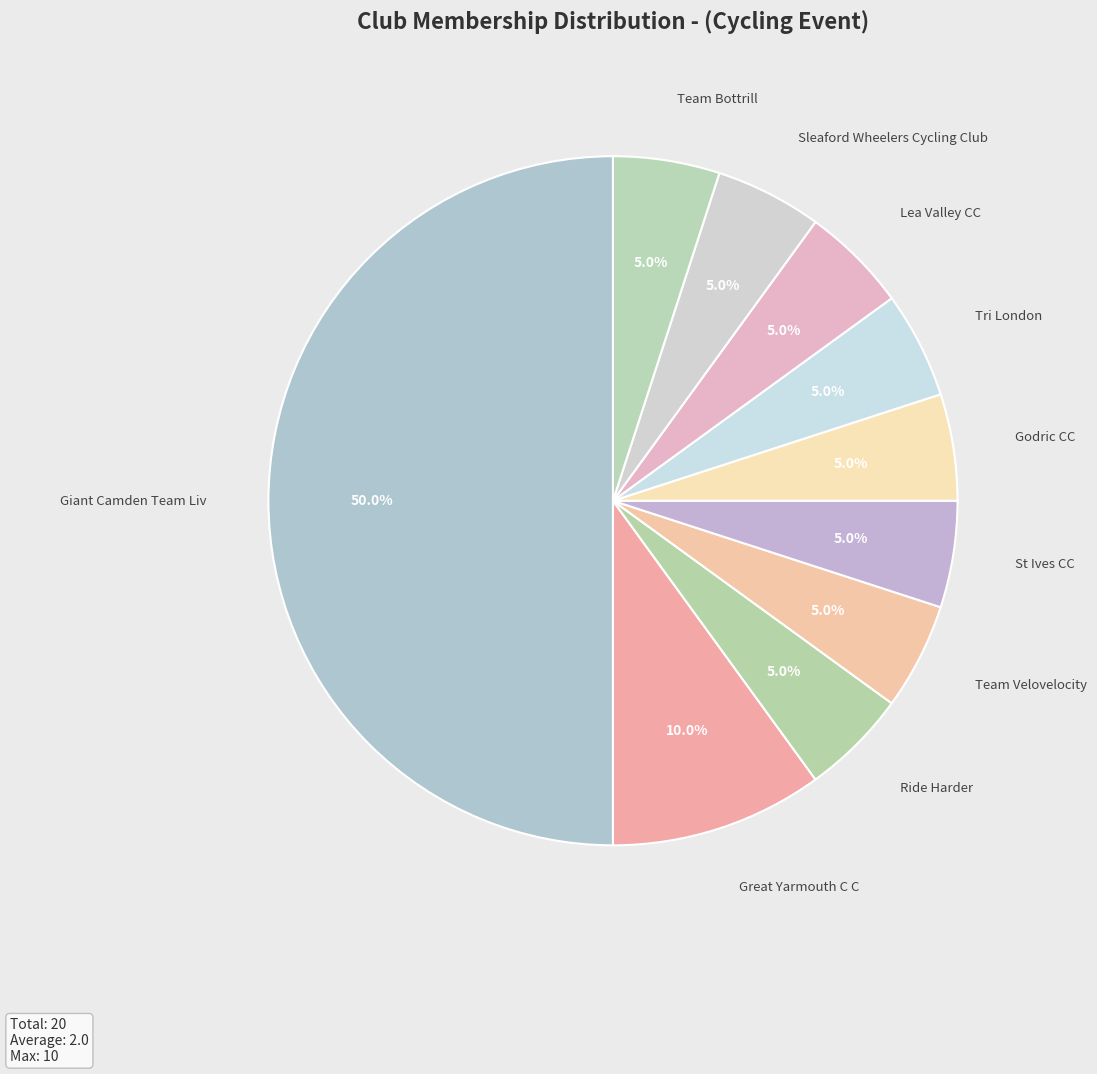

Which category has the biggest portion of the pie?

Giant Camden Team Liv